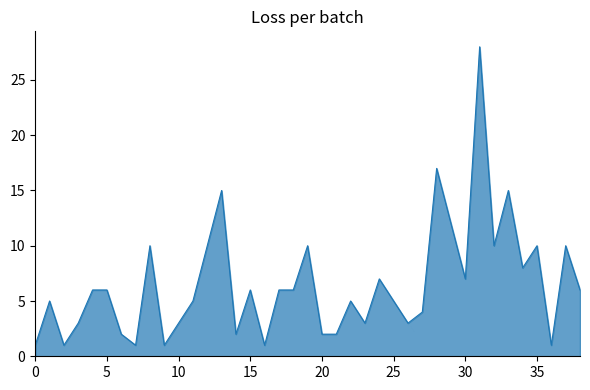

What is the greatest value displayed?

28